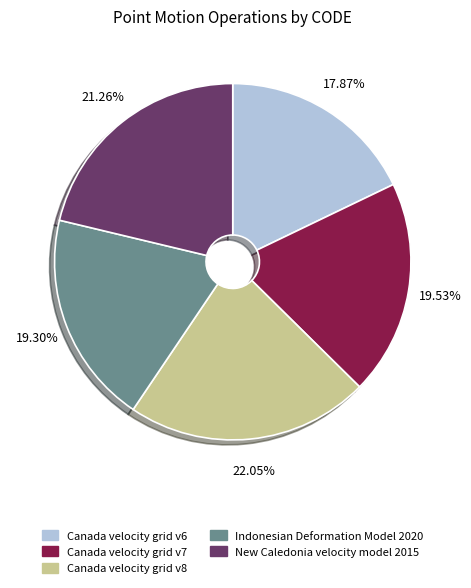

To the nearest percent, what is the difference between the Canada velocity grid v7 and Canada velocity grid v8 slice percentages?

3%